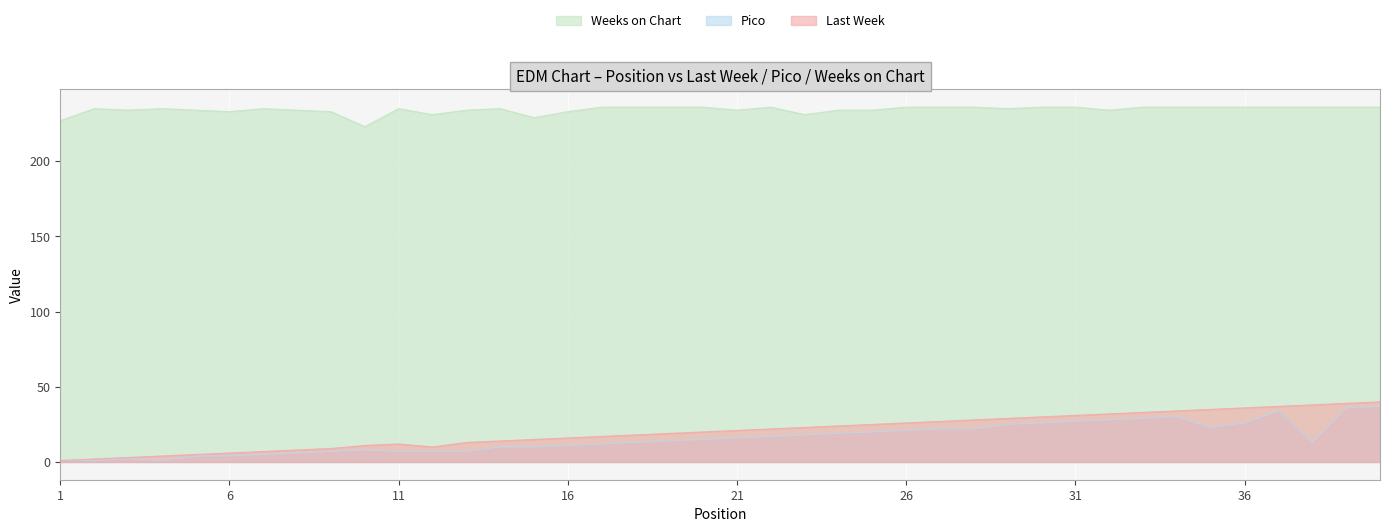

At how many categories does at least one series exceed 226?

39